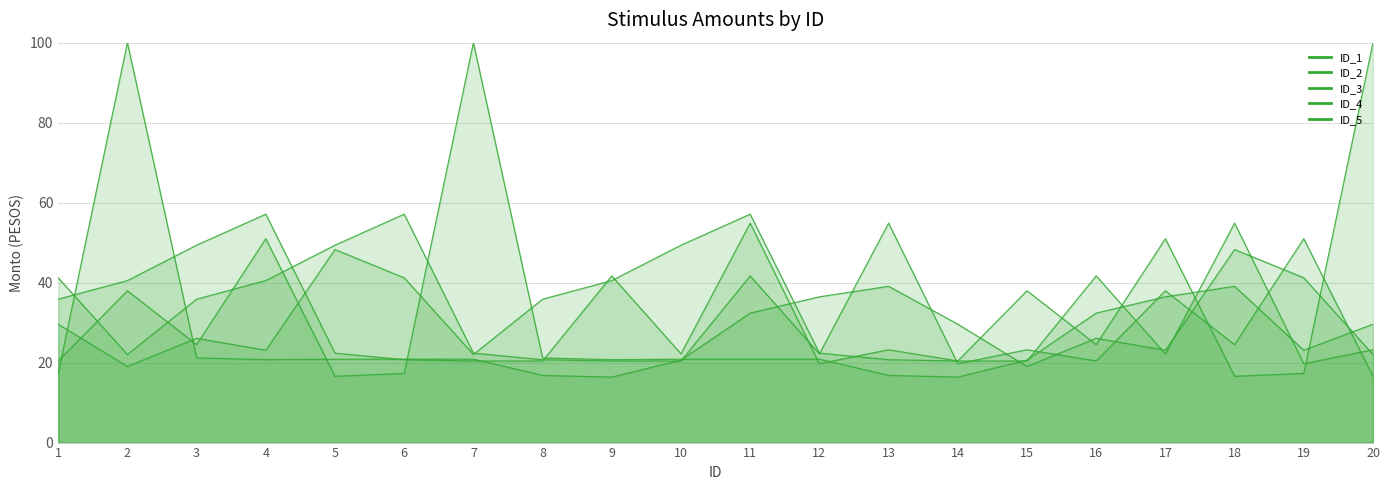

What is the difference between the maximum and minimum values in the ID_4 series?

83.6